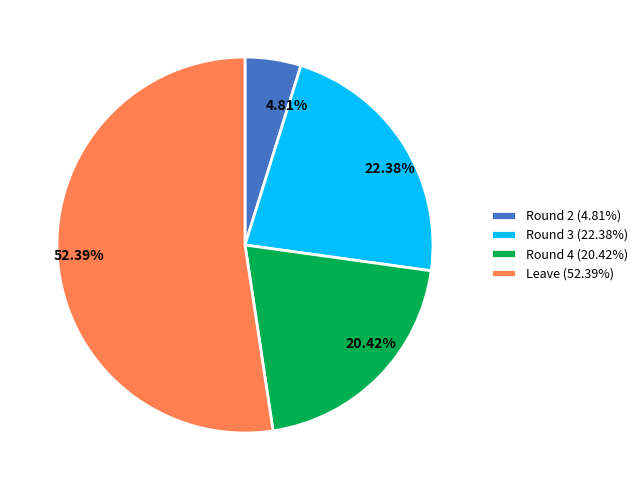

Do Round 2 (4.81%) and Round 3 (22.38%) together represent more than half of the pie?

No